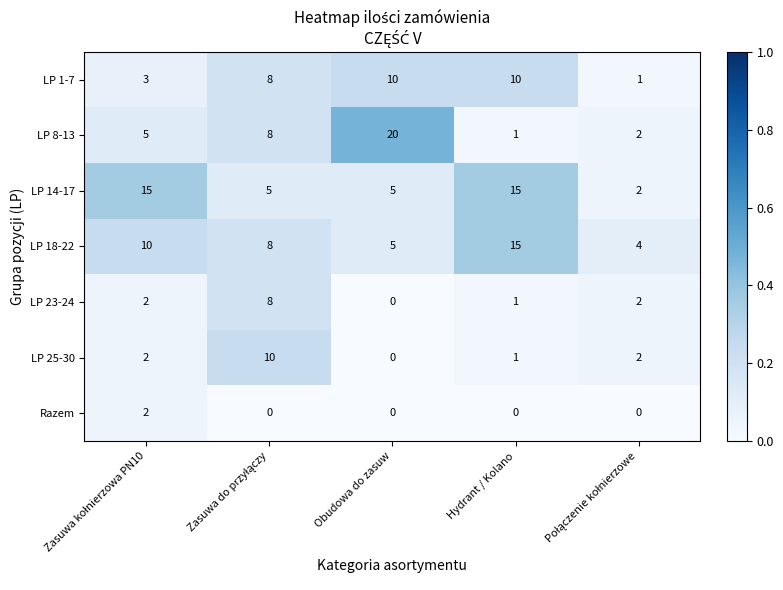

What is the approximate value of LP 8-13 at Obudowa do zasuw?

20